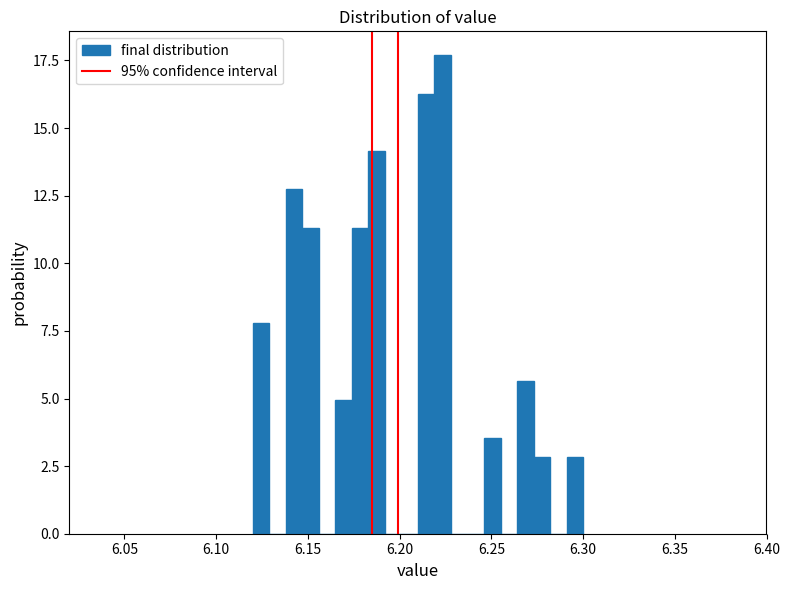

Around what value on the x-axis is the tallest bar? Give the approximate position of its centre, as read against the axis.

6.225